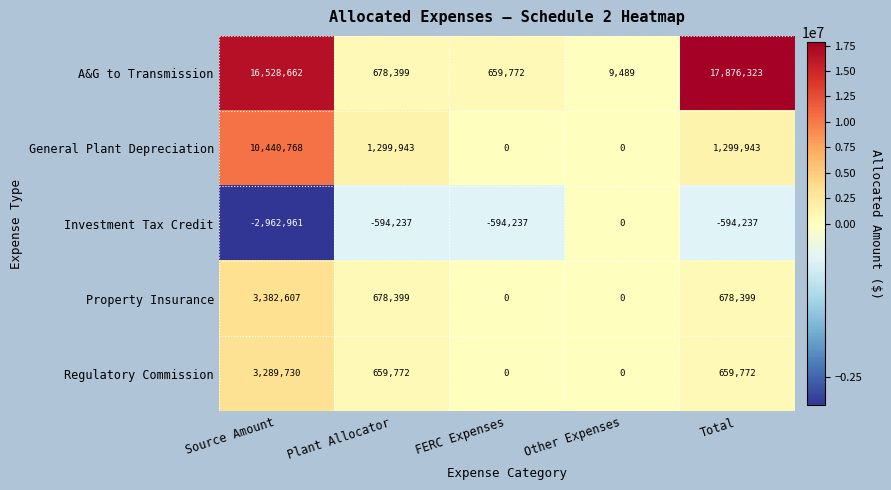

What is the sum of the A&G to Transmission values at Total and Source Amount?

34404985